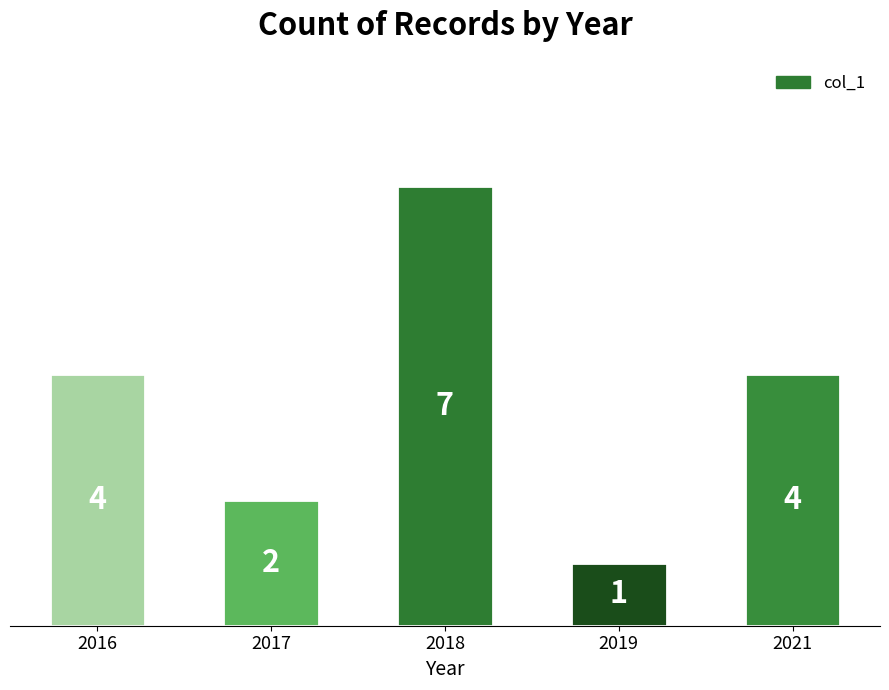

The value at 2018 is 12. True or false?

False